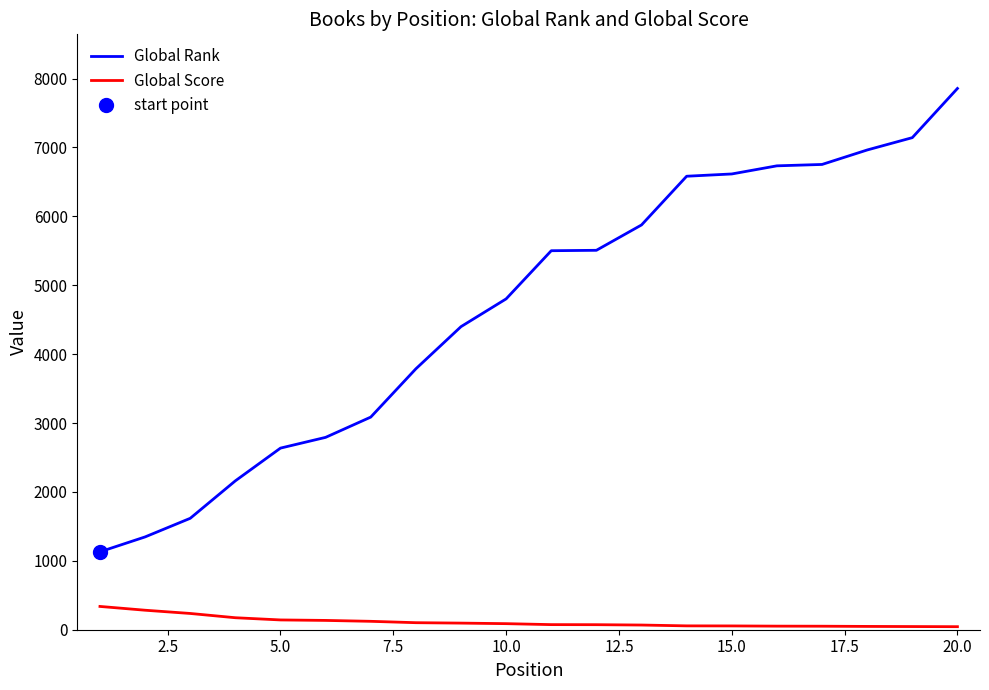

Is this an area chart (filled region under the line)?

No